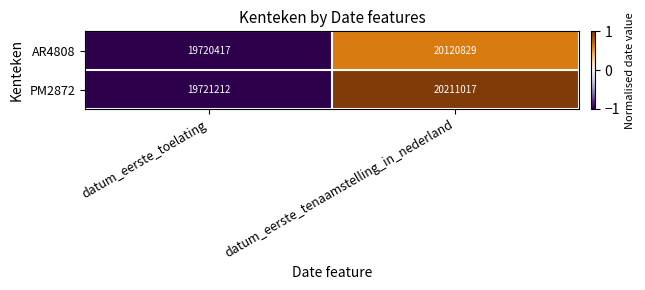

How many series are shown in this chart?

2